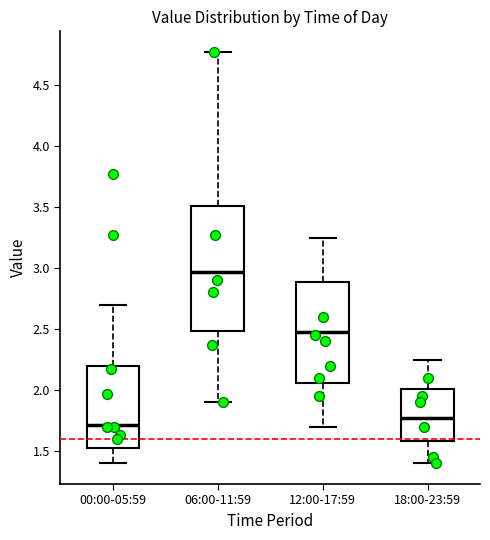

Comparing the boxes themselves (not the whiskers), which one is the tallest?

06:00-11:59